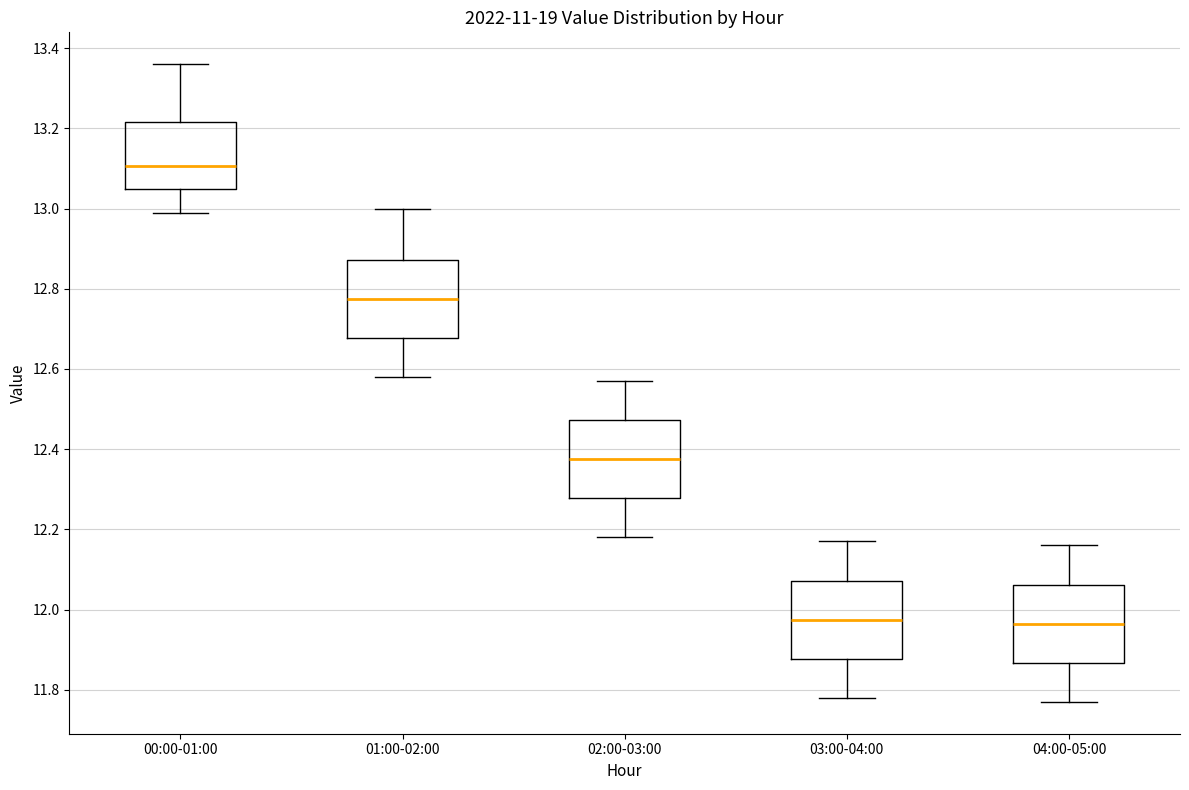

Reading left to right, read every box against the y-axis: the position of its median line, the range the box covers, and the ends of its whiskers. The values are not printed on the chart, so give them approximately, as read against the axis.

00:00-01:00: median 13.10, box 13.06 to 13.22, whiskers 13.00 to 13.36
01:00-02:00: median 12.78, box 12.68 to 12.88, whiskers 12.58 to 13.00
02:00-03:00: median 12.38, box 12.28 to 12.48, whiskers 12.18 to 12.58
03:00-04:00: median 11.98, box 11.88 to 12.08, whiskers 11.78 to 12.18
04:00-05:00: median 11.96, box 11.86 to 12.06, whiskers 11.78 to 12.16